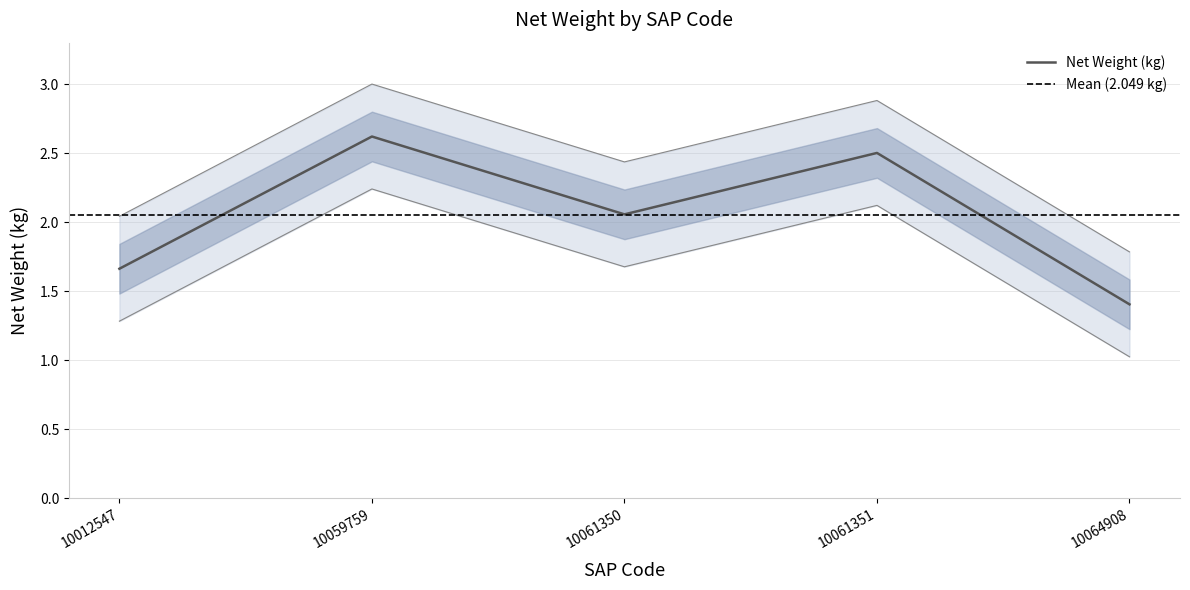

Which category has the highest value across all series?

10059759